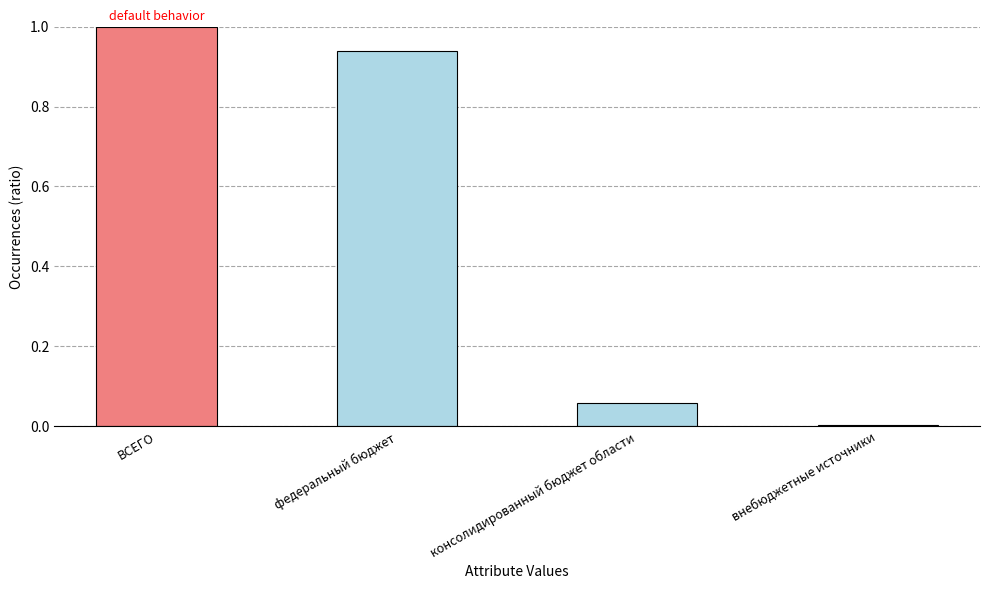

At which label is the value closest to 0?

внебюджетные источники